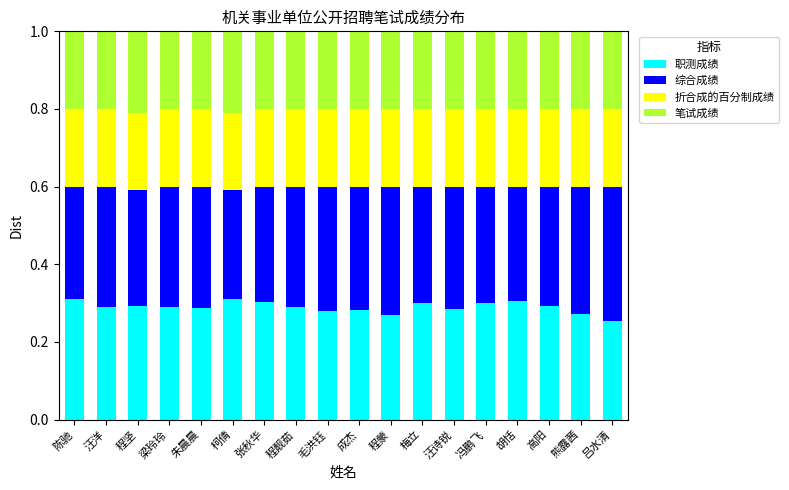

True or false: 职测成绩 has a value of 0.3 at 朱晨晨.

True